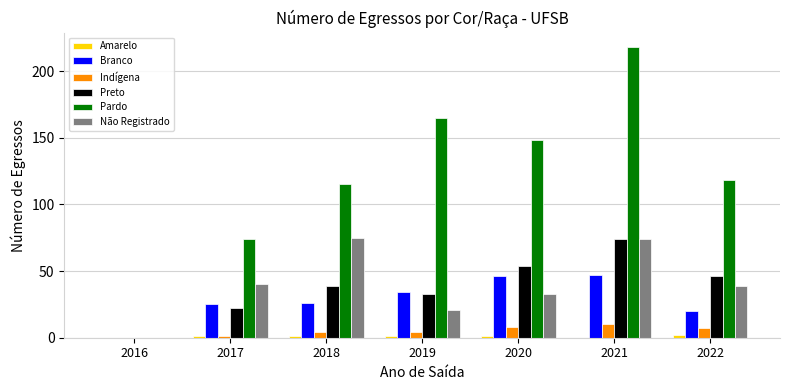

What is the sum of all Pardo values?

838